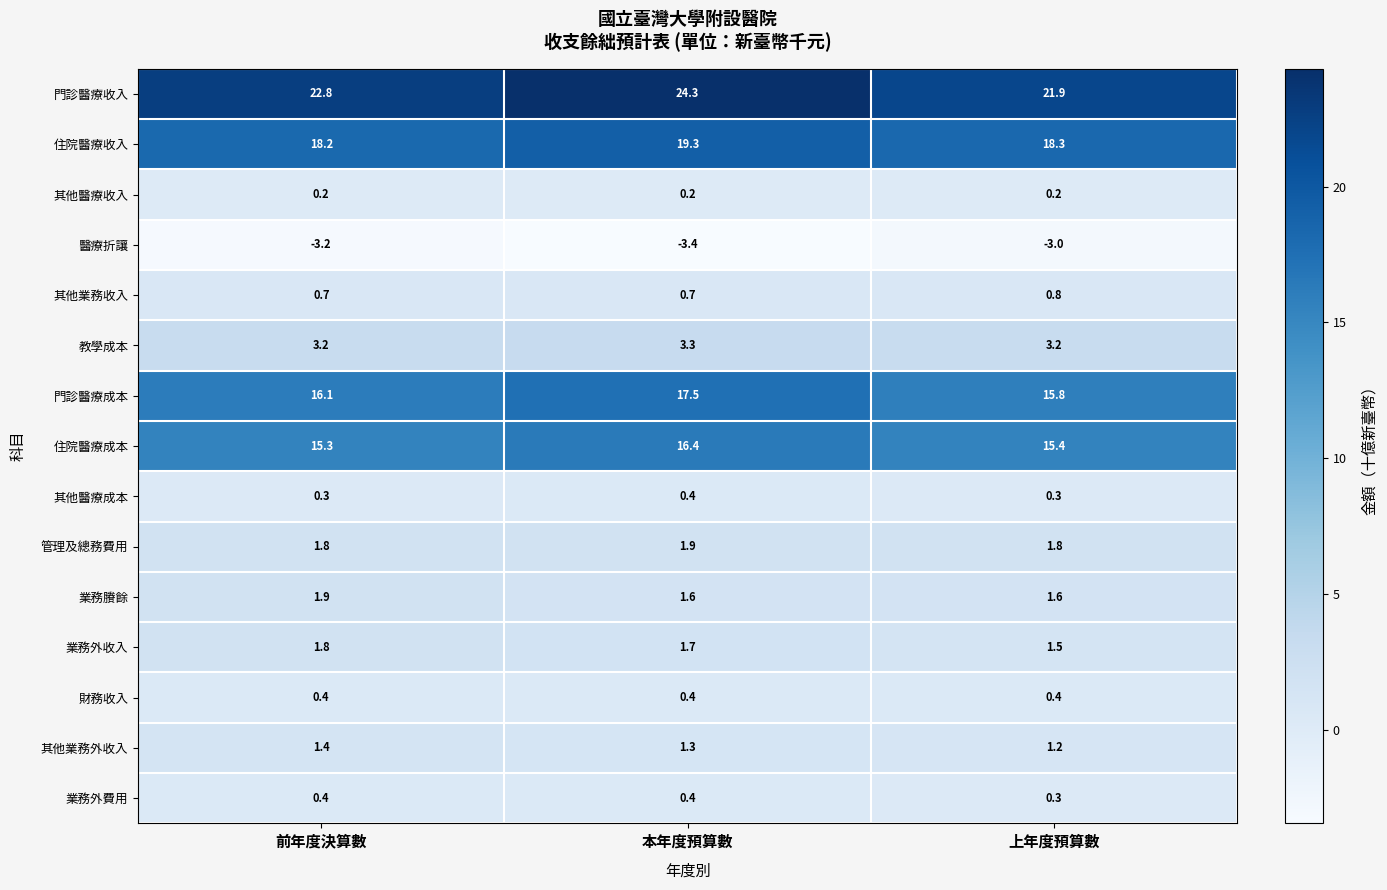

What is the approximate value of 財務收入 at 上年度預算數?

0.4